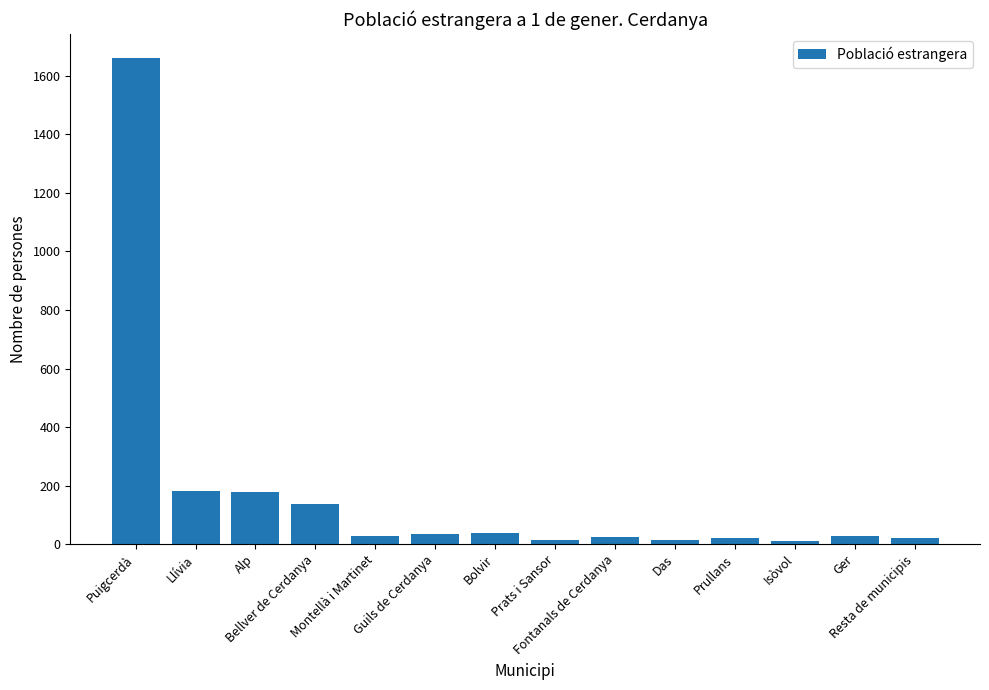

What is the difference between the maximum and minimum values?

1649